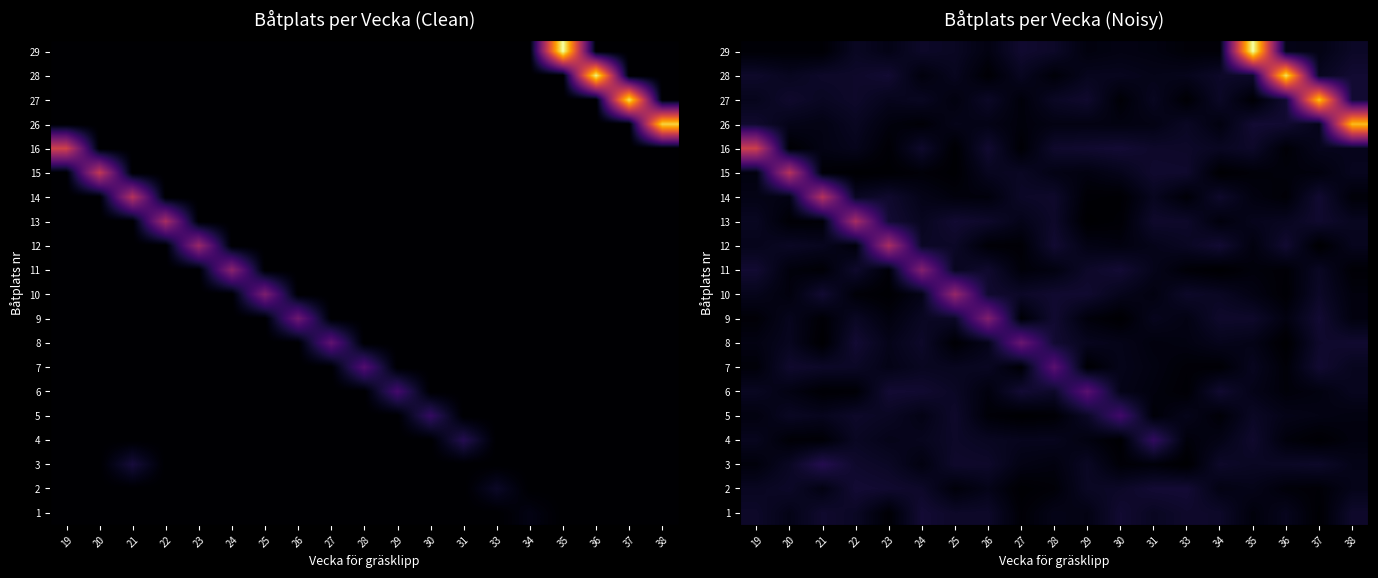

Rank the categories by 2 value from lowest to highest.

27, 37, 28, 36, 25, 21, 34, 26, 35, 38, 19, 29, 30, 20, 24, 23, 31, 22, 33